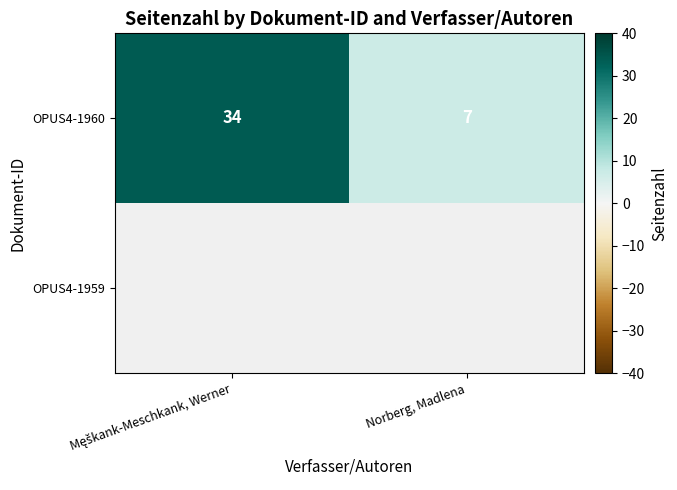

At how many categories does at least one series exceed 14?

1